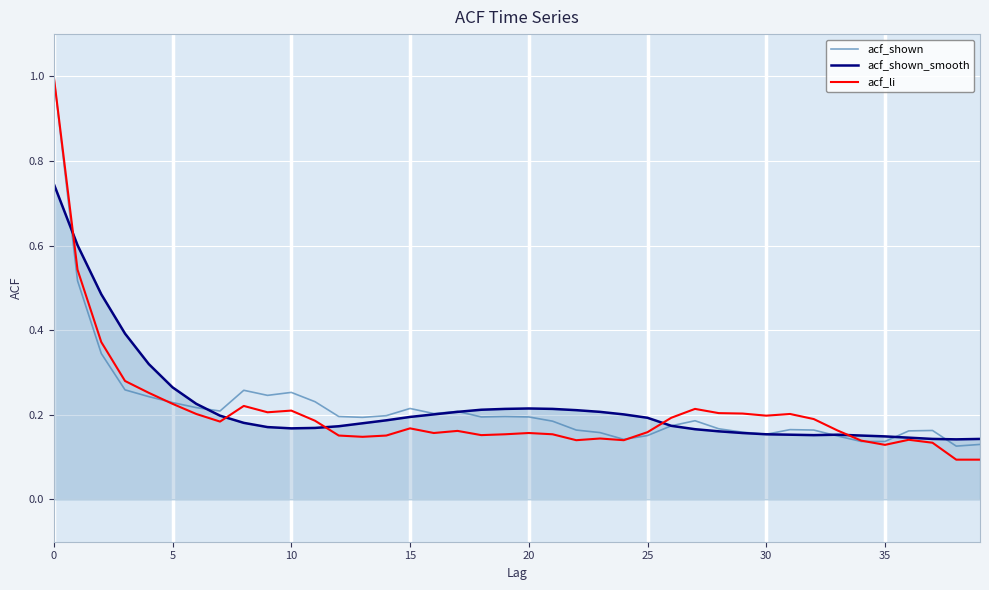

What is the maximum value for acf_shown?

1.0